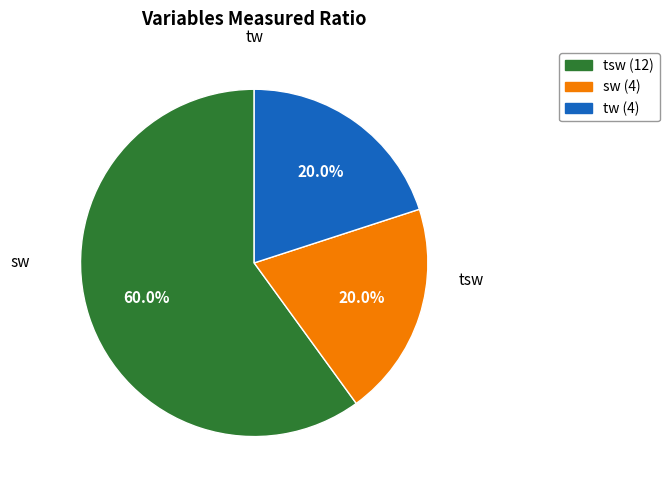

Is there any slice that represents more than half of the pie?

Yes